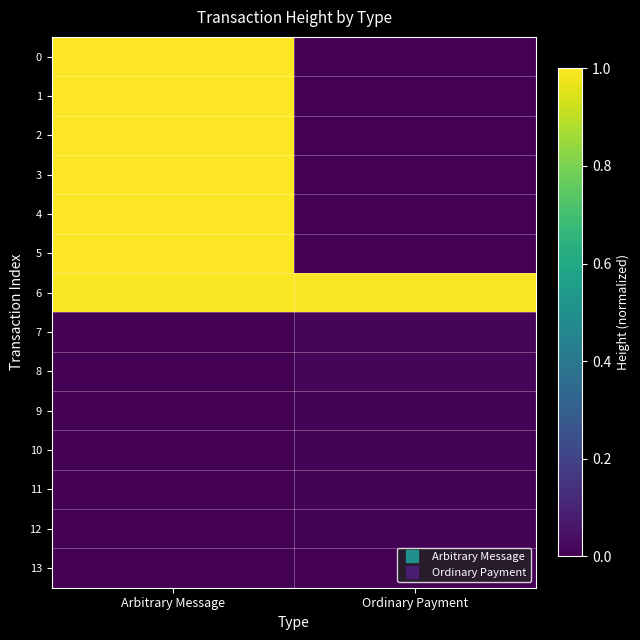

Reading right to left, list all the values displayed in this chart.

0: Ordinary Payment=0.0	Arbitrary Message=1.0
1: Ordinary Payment=0.0	Arbitrary Message=1.0
2: Ordinary Payment=0.0	Arbitrary Message=1.0
3: Ordinary Payment=0.0	Arbitrary Message=1.0
4: Ordinary Payment=0.0	Arbitrary Message=1.0
5: Ordinary Payment=0.0	Arbitrary Message=1.0
6: Ordinary Payment=1.0	Arbitrary Message=1.0
7: Ordinary Payment=0.0	Arbitrary Message=0.0
8: Ordinary Payment=0.0	Arbitrary Message=0.0
9: Ordinary Payment=0.0	Arbitrary Message=0.0
10: Ordinary Payment=0.0	Arbitrary Message=0.0
11: Ordinary Payment=0.0	Arbitrary Message=0.0
12: Ordinary Payment=0.0	Arbitrary Message=0.0
13: Ordinary Payment=0.0	Arbitrary Message=0.0